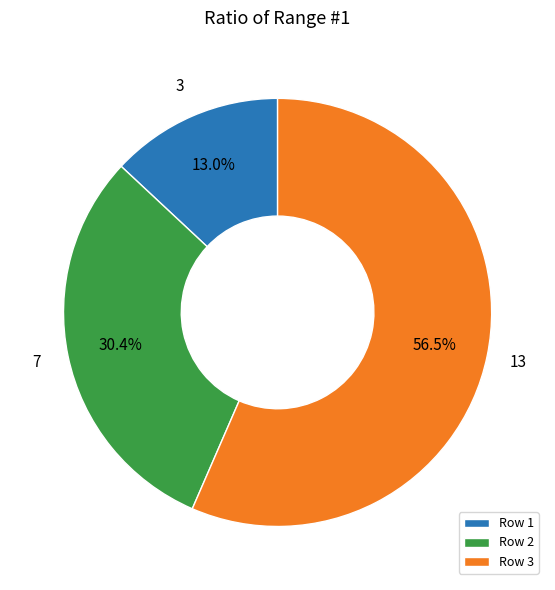

Rank the categories by value from lowest to highest.

Row 1, Row 2, Row 3